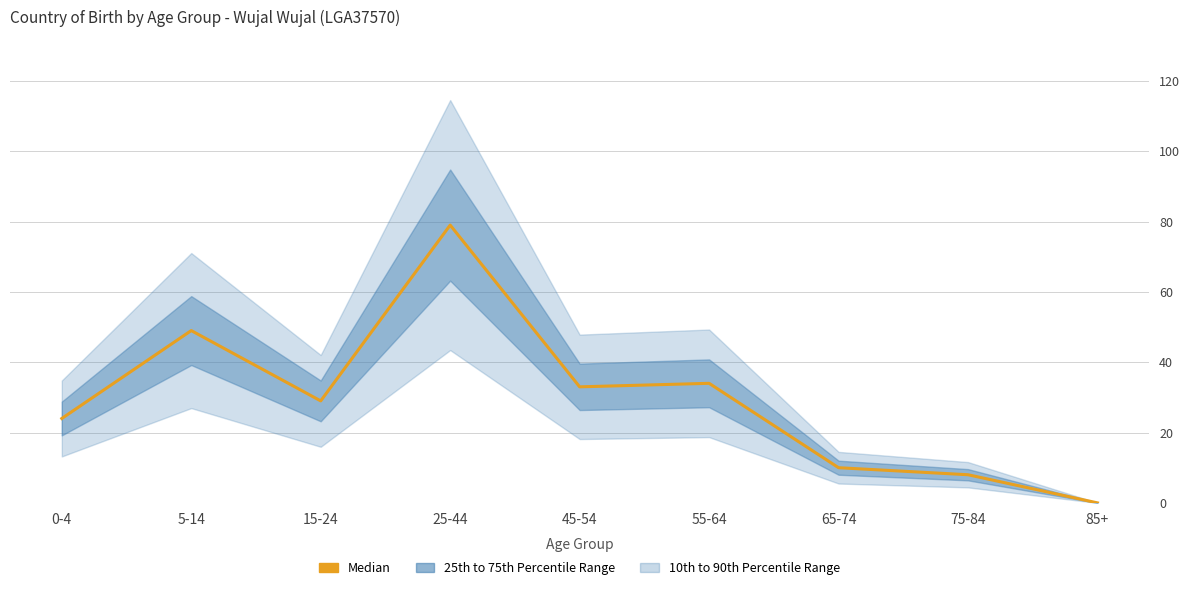

What position from the left is 55-64?

6